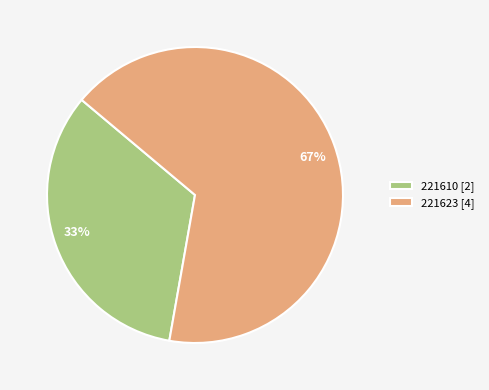

How many segments does this pie chart have?

2